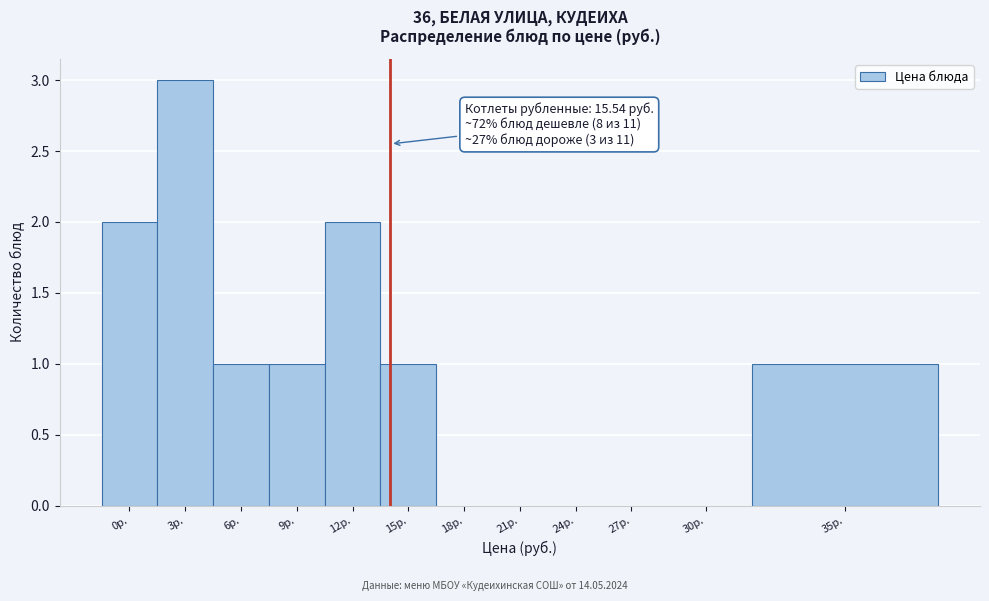

Reading left to right, list all the values displayed in this chart.

0р.=2	3р.=3	6р.=1	9р.=1	12р.=2	15р.=1	18р.=0	21р.=0	24р.=0	27р.=0	30р.=0	35р.=1